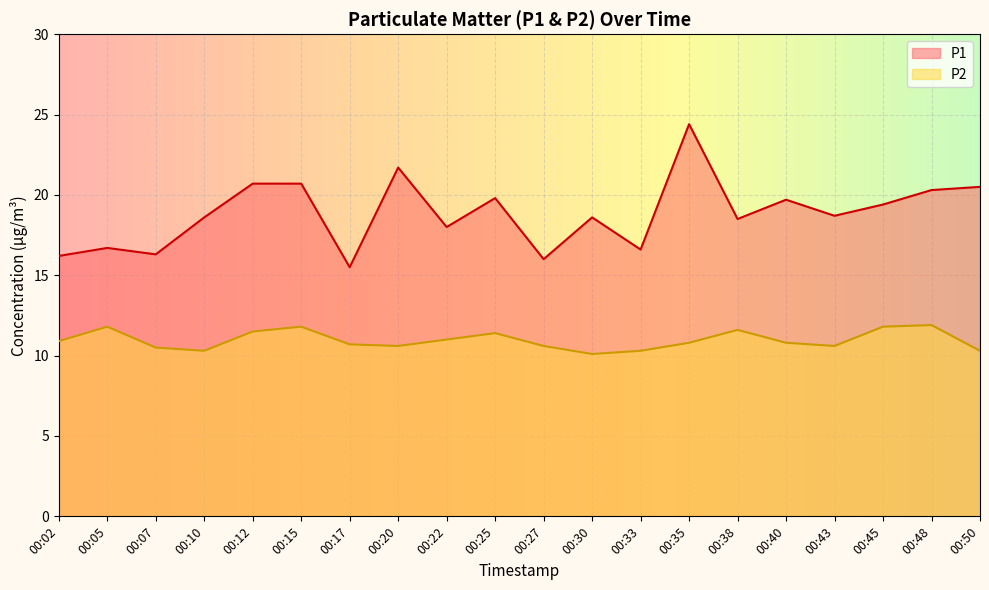

What is the difference between the P2 values at 00:45 and 00:33?

1.5